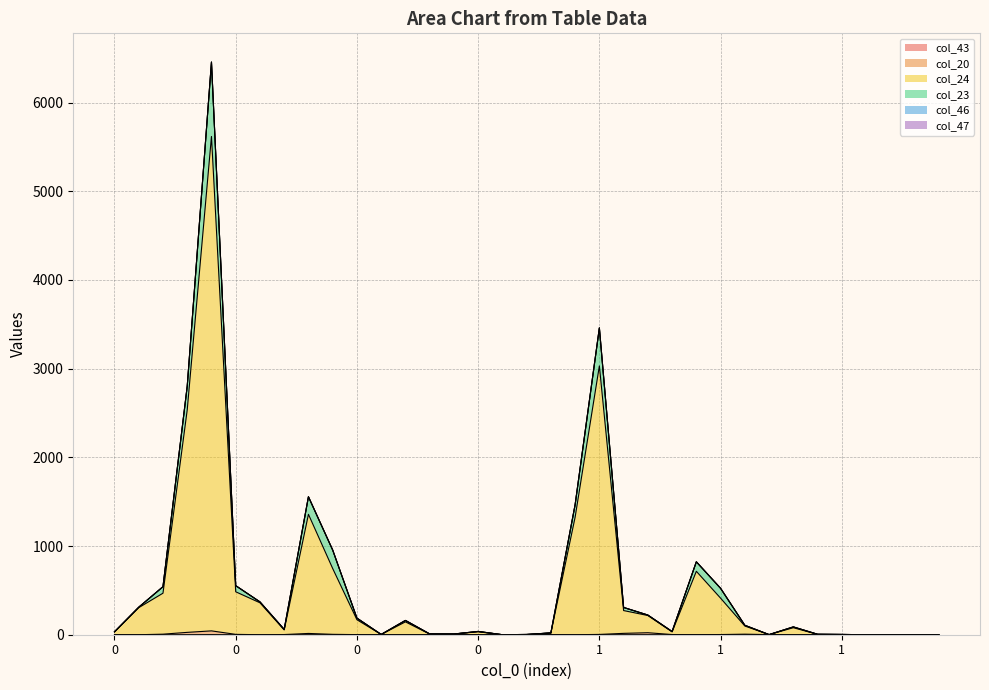

True or false: col_24 and col_43 cross at least once.

False